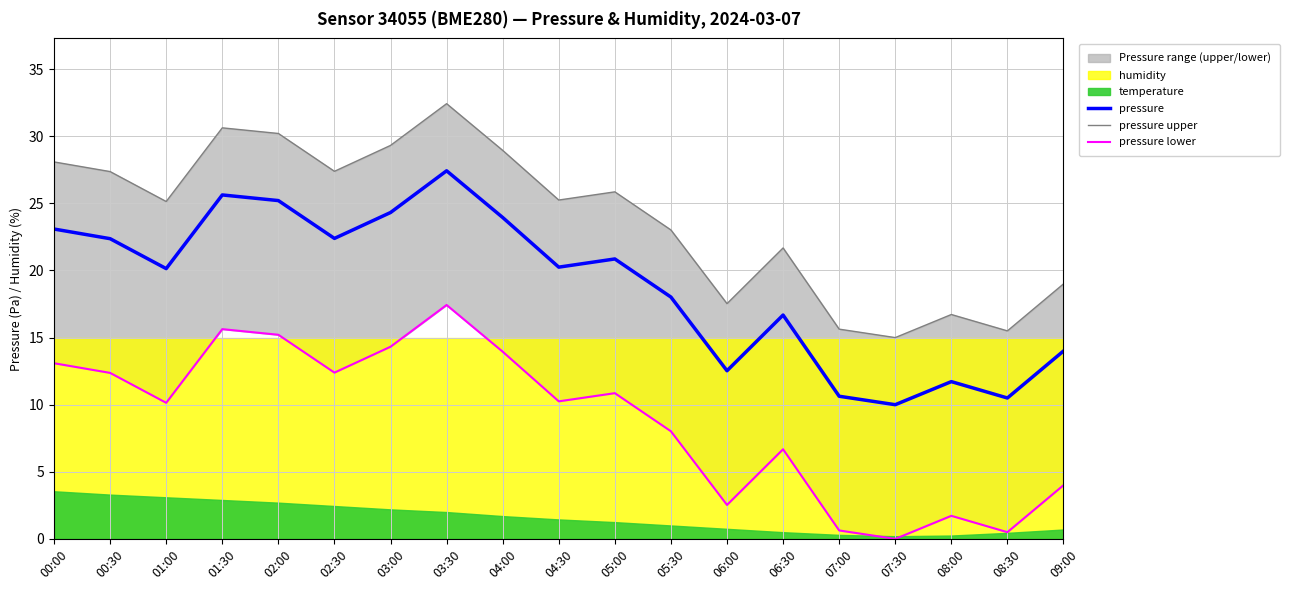

True or false: pressure lower and pressure upper cross at least once.

False